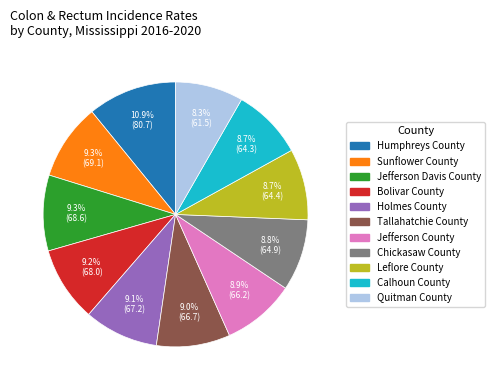

To the nearest percent, what is the difference between the largest and smallest slice percentages?

3%